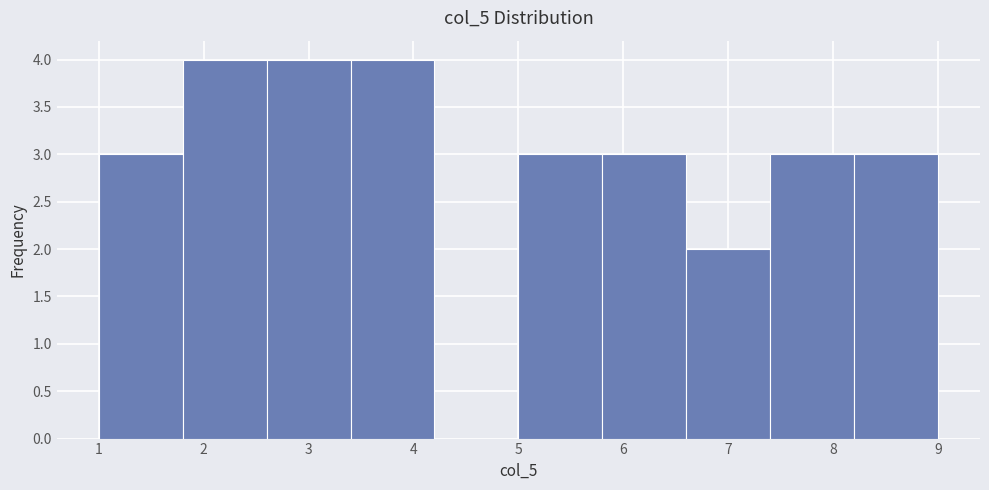

Reading left to right, list every bar in this chart as the range it spans on the x-axis followed by its height. The values are not printed on the chart, so give them approximately, as read against the axis.

1.0 to 1.8: 3
1.8 to 2.6: 4
2.6 to 3.4: 4
3.4 to 4.2: 4
4.2 to 5.0: 0
5.0 to 5.8: 3
5.8 to 6.6: 3
6.6 to 7.4: 2
7.4 to 8.2: 3
8.2 to 9.0: 3